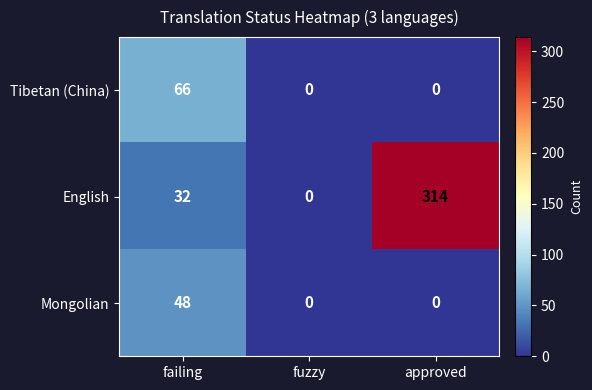

Which series has the largest total across all categories?

English